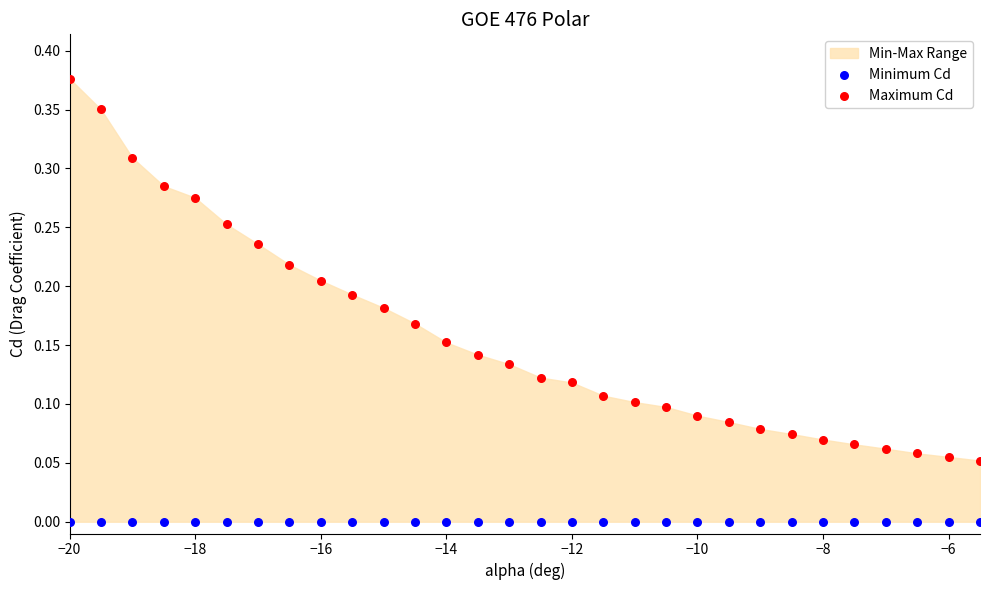

Which series reaches the maximum Y coordinate?

Maximum Cd